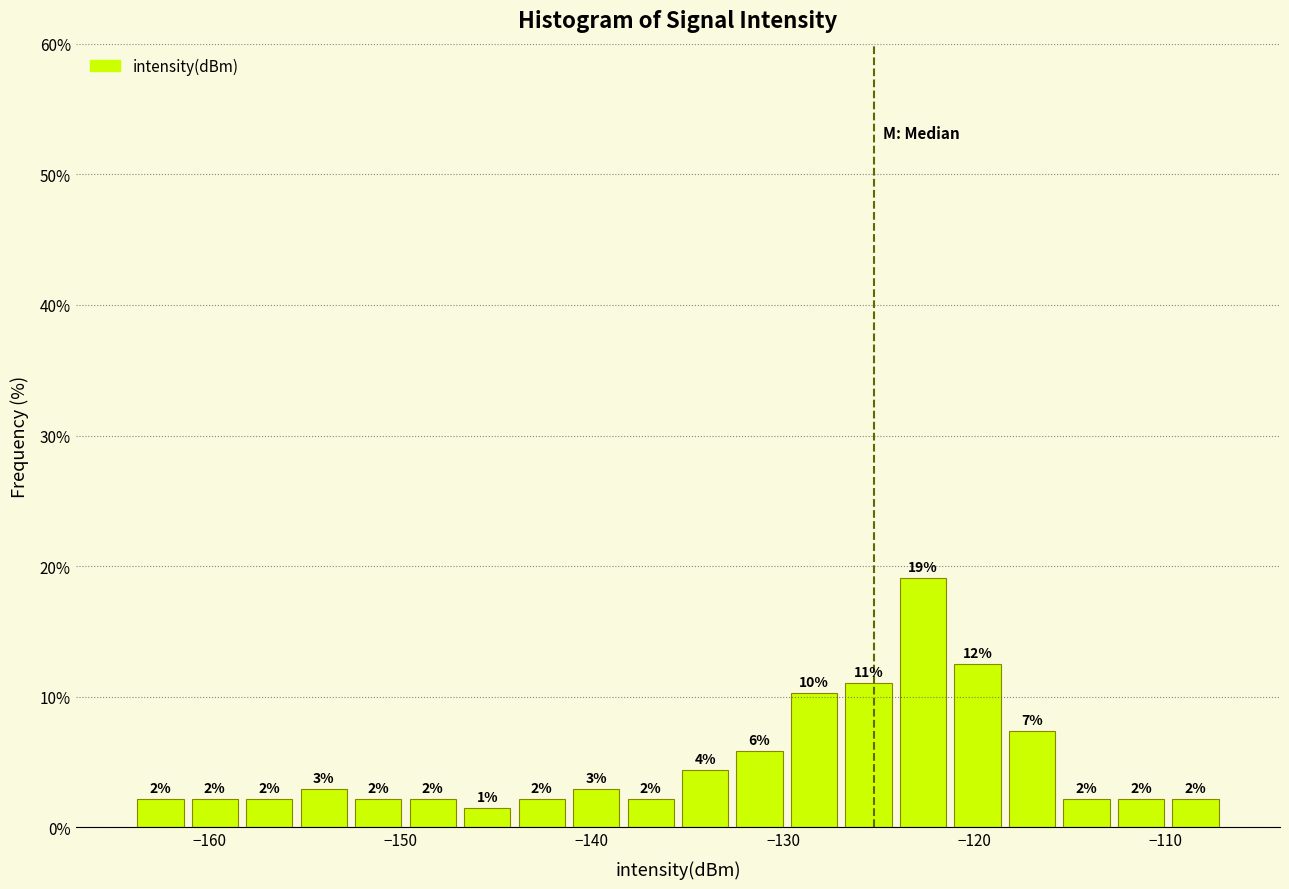

Read against the x-axis, roughly where is the centre of the tallest bar?

-123